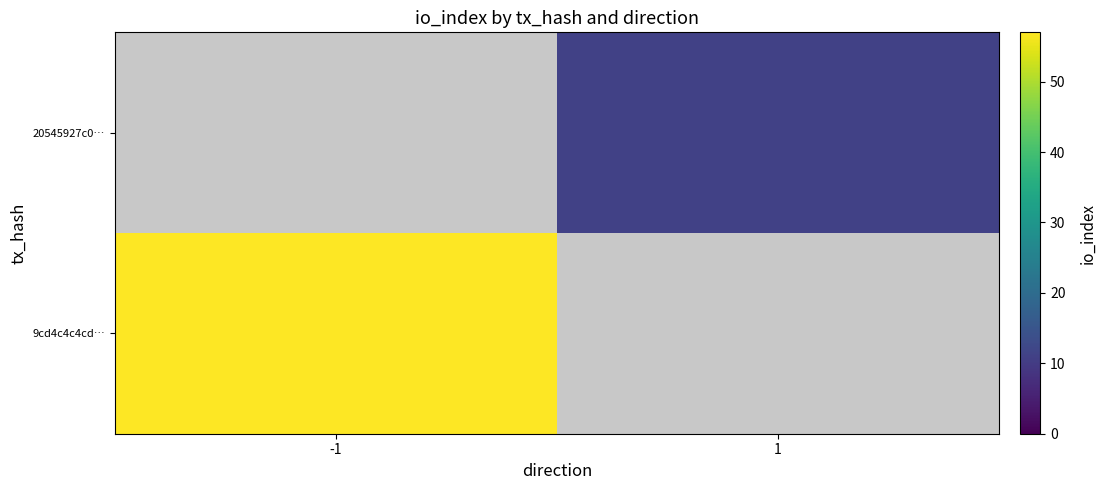

At which category does the chart reach its peak across all series?

-1